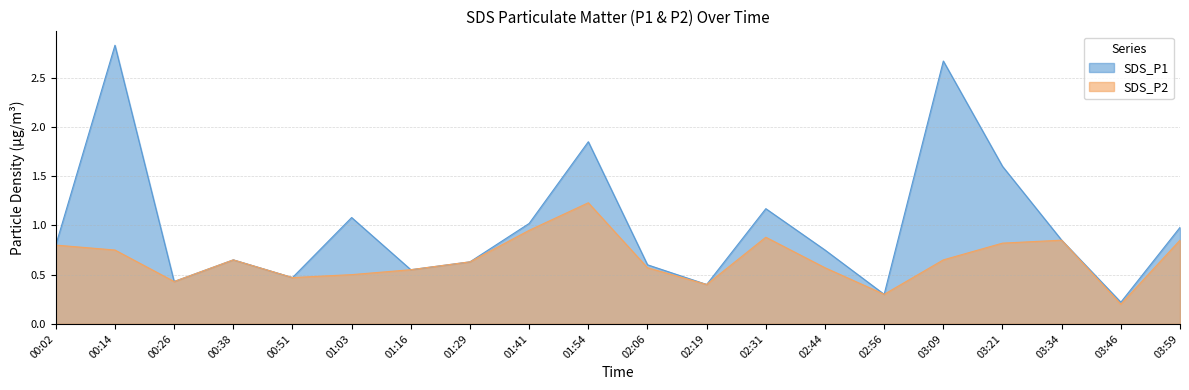

Reading left to right, what are all the values shown in this chart?

SDS_P1: 0.8	2.8	0.4	0.7	0.5	1.1	0.6	0.6	1.0	1.9	0.6	0.4	1.2	0.8	0.3	2.7	1.6	0.8	0.2	1.0
SDS_P2: 0.8	0.8	0.4	0.7	0.5	0.5	0.6	0.6	0.9	1.2	0.6	0.4	0.9	0.6	0.3	0.7	0.8	0.8	0.2	0.8